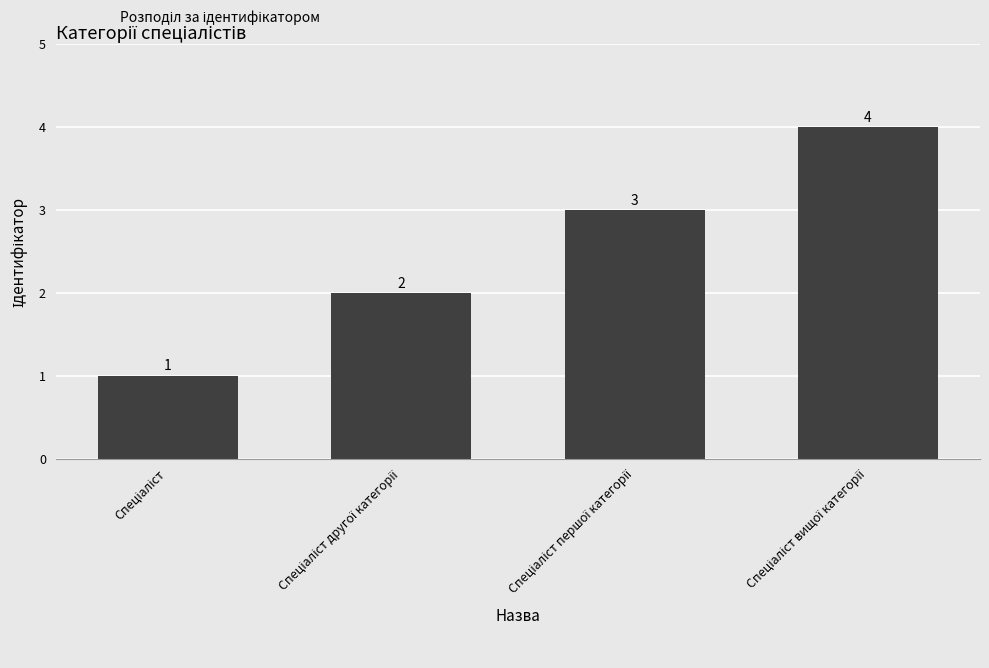

What is the value of the 3rd bar from the left?

3